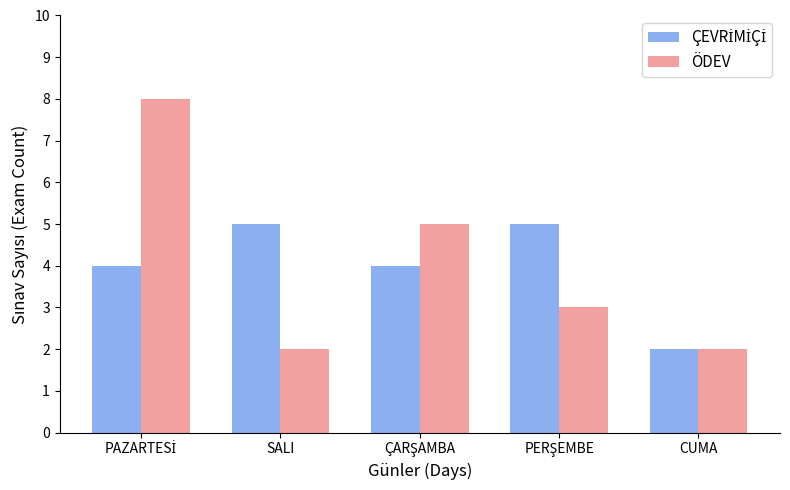

What is the average value of the ÖDEV series?

4